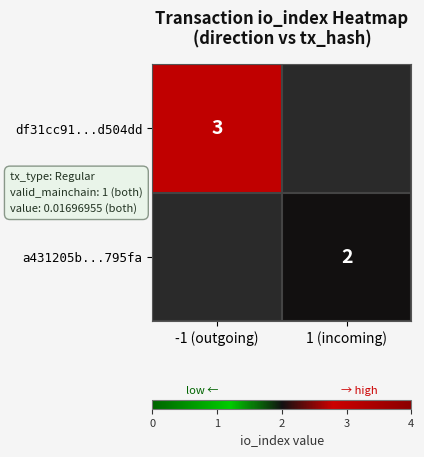

Is the value of a431205b...795fa at 1 (incoming) greater than the value of df31cc91...d504dd at -1 (outgoing)?

No